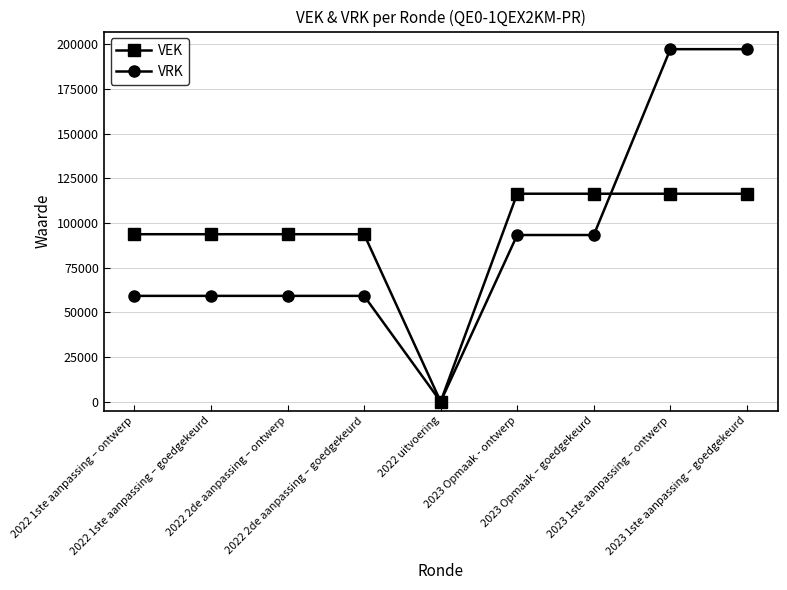

Which series has the largest total across all categories?

VEK